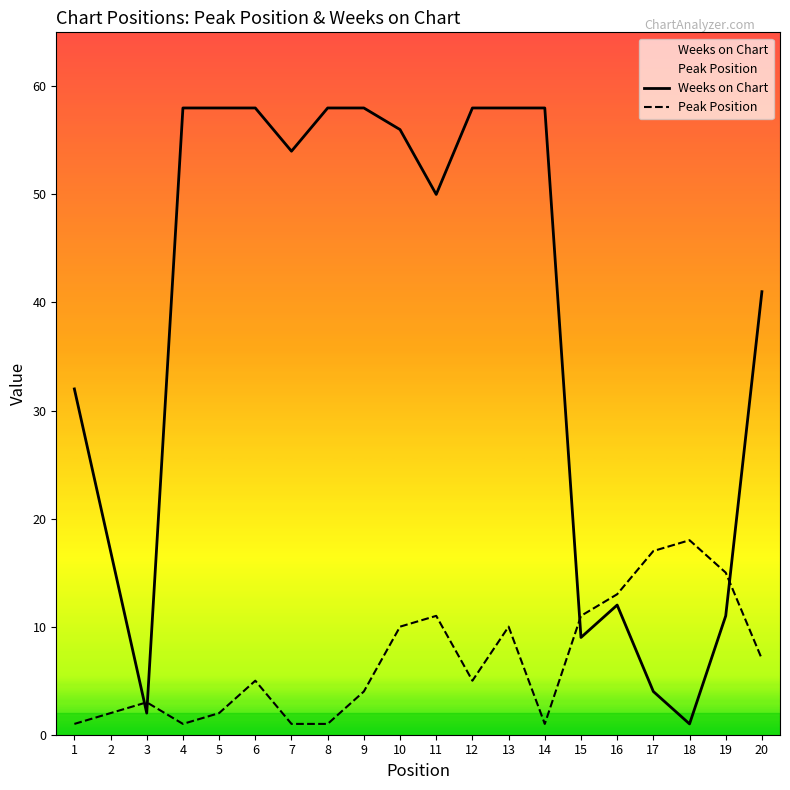

At which label does Peak Position reach its minimum?

1